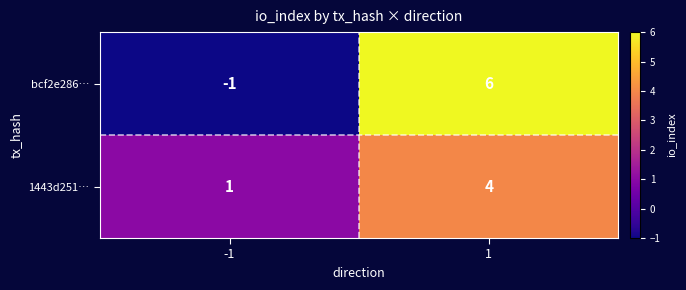

What is the spread (max minus min) of values at -1?

2